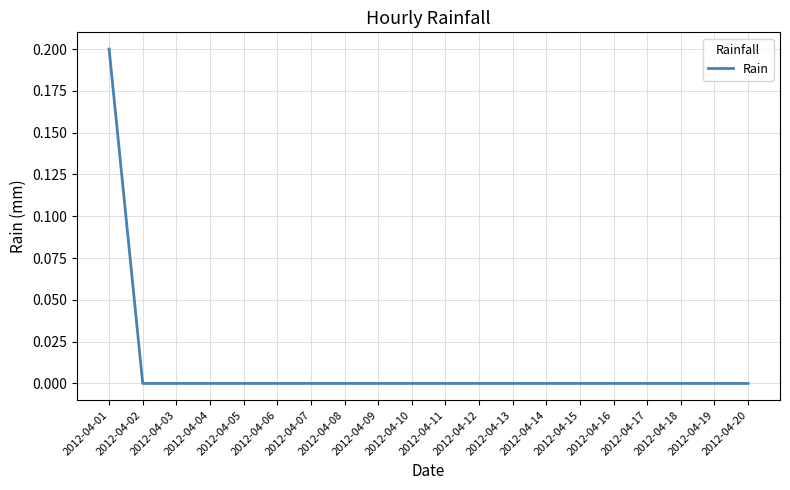

Which category has the highest value across all series?

2012-04-01